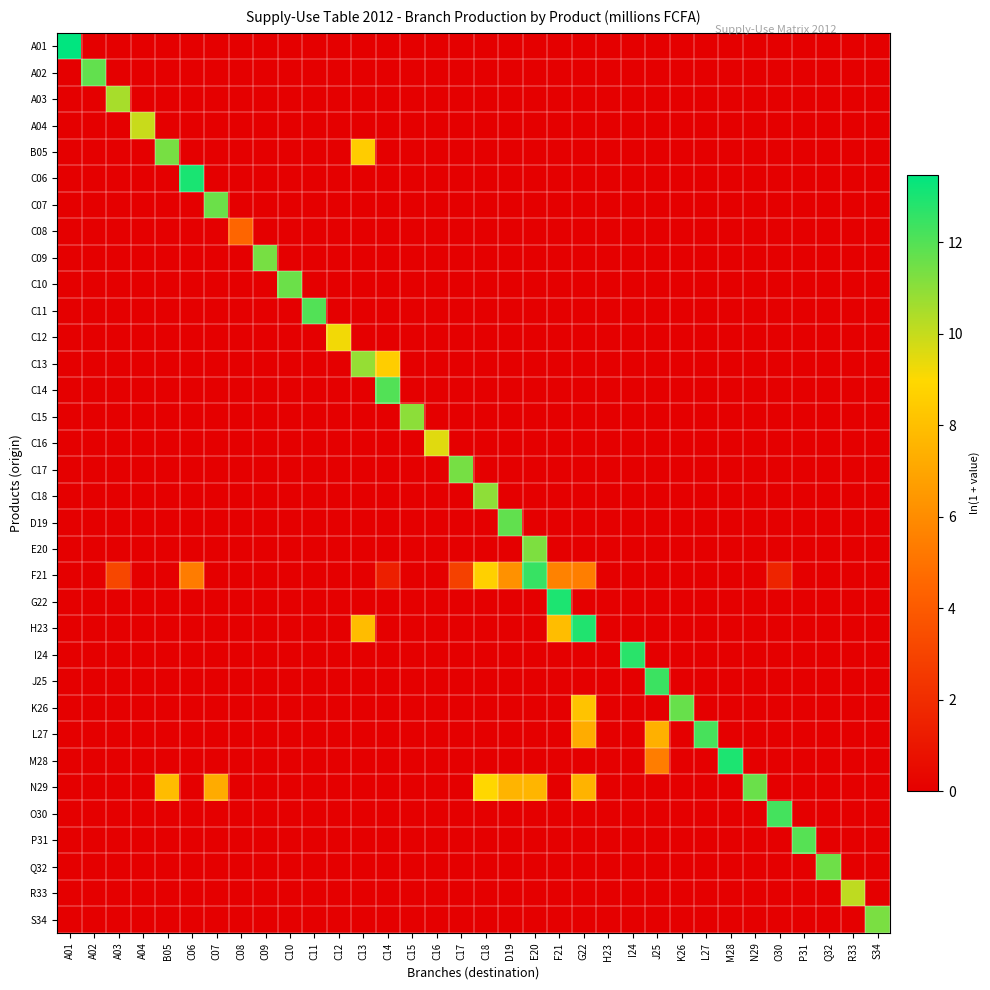

Rank the series by their maximum value, from highest to lowest.

A01, C06, G22, M28, H23, I24, F21, J25, O30, L27, C11, C14, P31, D19, A02, K26, N29, C10, C07, Q32, C17, B05, C09, S34, E20, C15, C18, C13, A03, R33, A04, C16, C12, C08